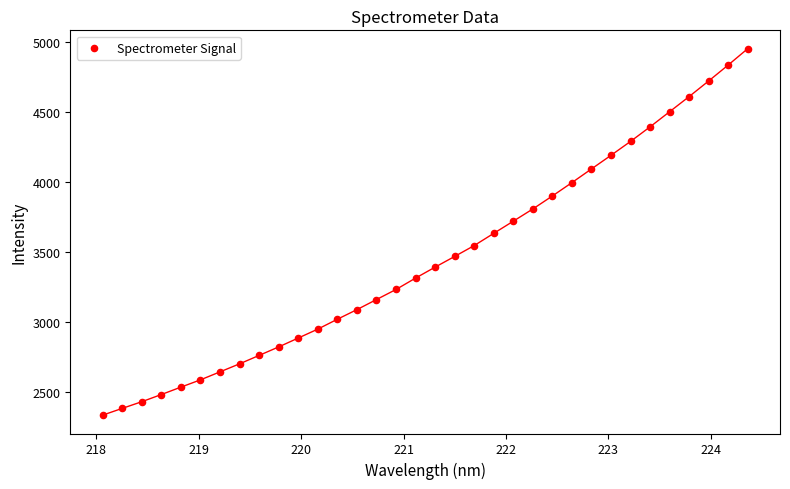

What is the range of Y values (max minus min)?

2615.8